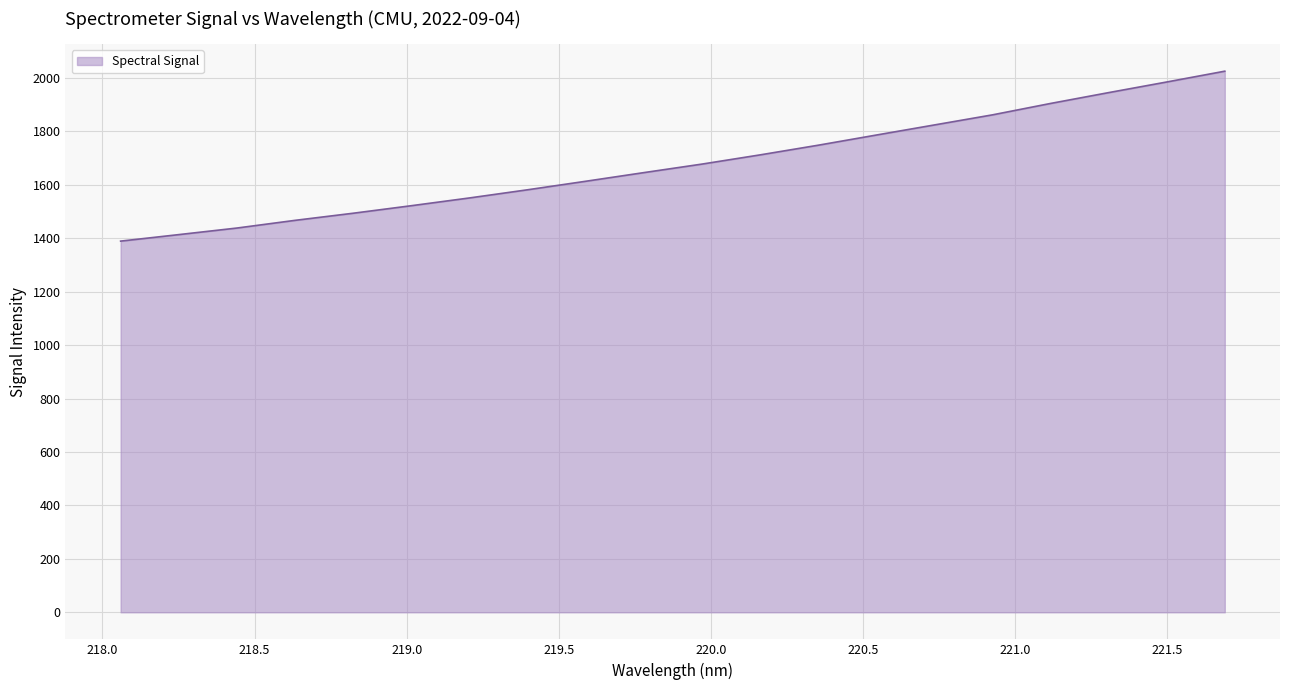

What is the greatest value displayed?

2024.8